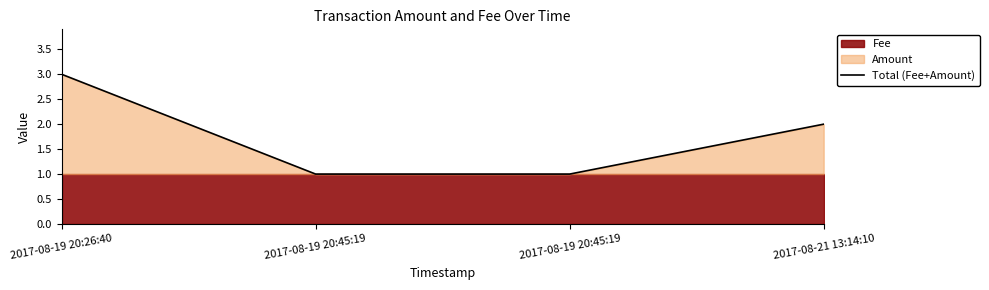

List the labels in order of value, smallest first.

2017-08-19 20:45:19, 2017-08-19 20:45:19, 2017-08-21 13:14:10, 2017-08-19 20:26:40